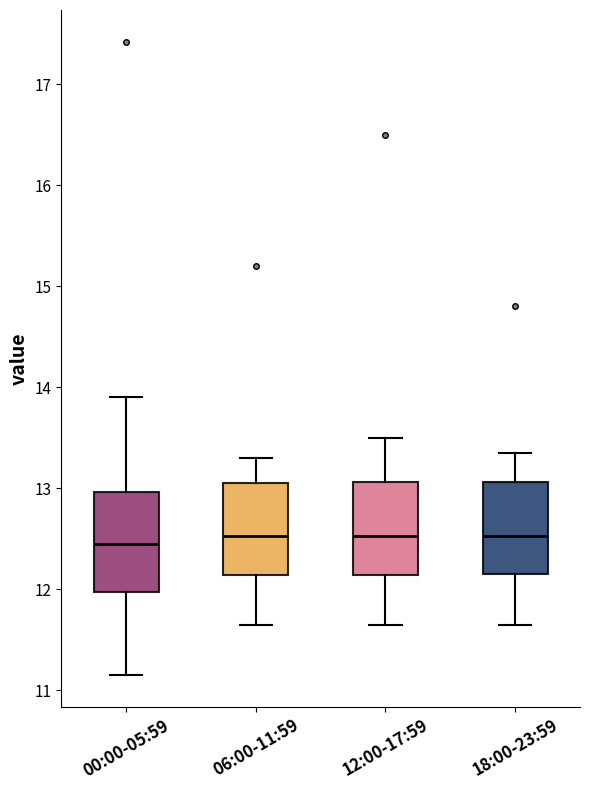

Where does the upper whisker of the box for 06:00-11:59 end on the y-axis? The values are not printed on the chart, so give them approximately, as read against the axis.

13.3